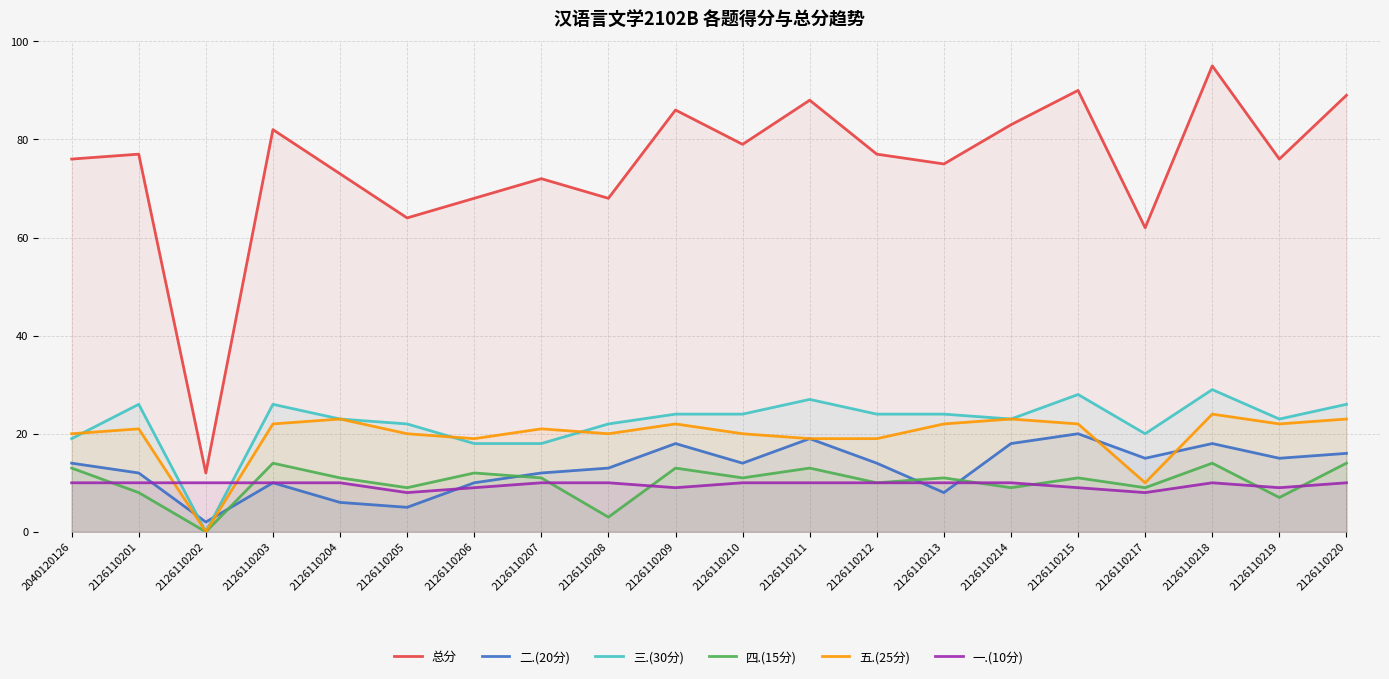

What is the average value of the 四.(15分) series?

10